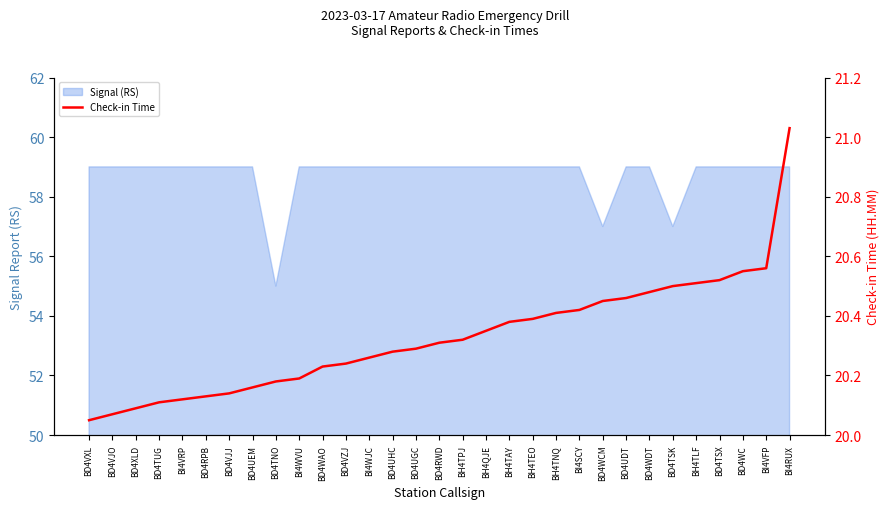

What is the maximum value shown in the chart?

21.0